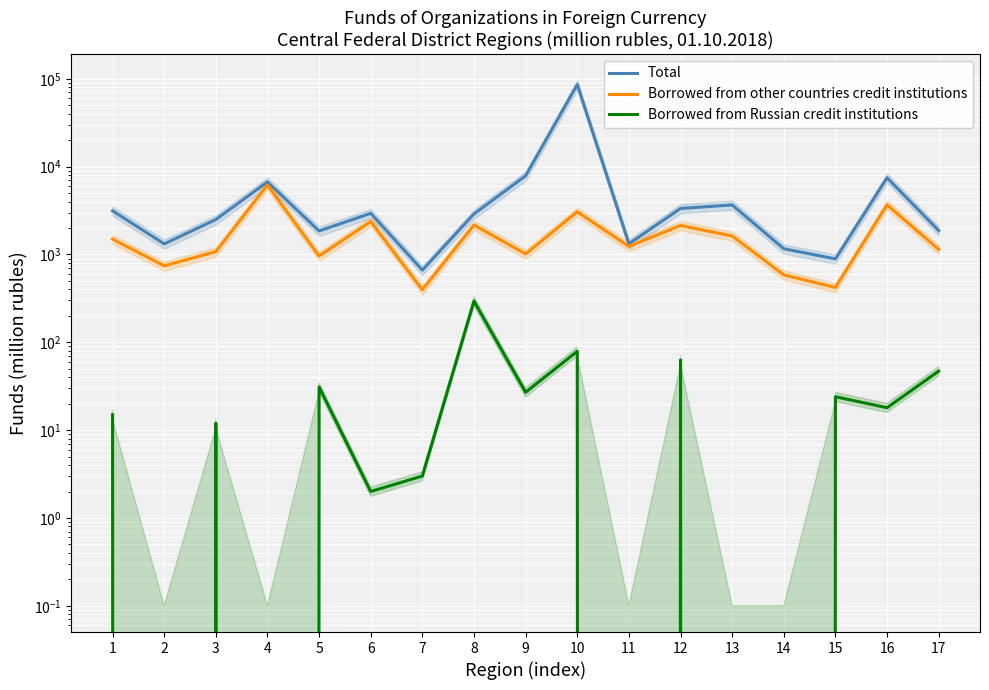

Reading left to right, extract all data points from this chart.

Total: 1=3143	2=1321	3=2501	4=6711	5=1852	6=2945	7=663	8=2897	9=7879	10=86127	11=1326	12=3346	13=3665	14=1163	15=891	16=7475	17=1872
Borrowed from other countries credit institutions: 1=1495	2=743	3=1078	4=6184	5=962	6=2374	7=396	8=2164	9=1015	10=3065	11=1237	12=2138	13=1626	14=586	15=421	16=3679	17=1144
Borrowed from Russian credit institutions: 1=15	2=0	3=12	4=0	5=31	6=2	7=3	8=294	9=27	10=79	11=0	12=63	13=0	14=0	15=24	16=18	17=47